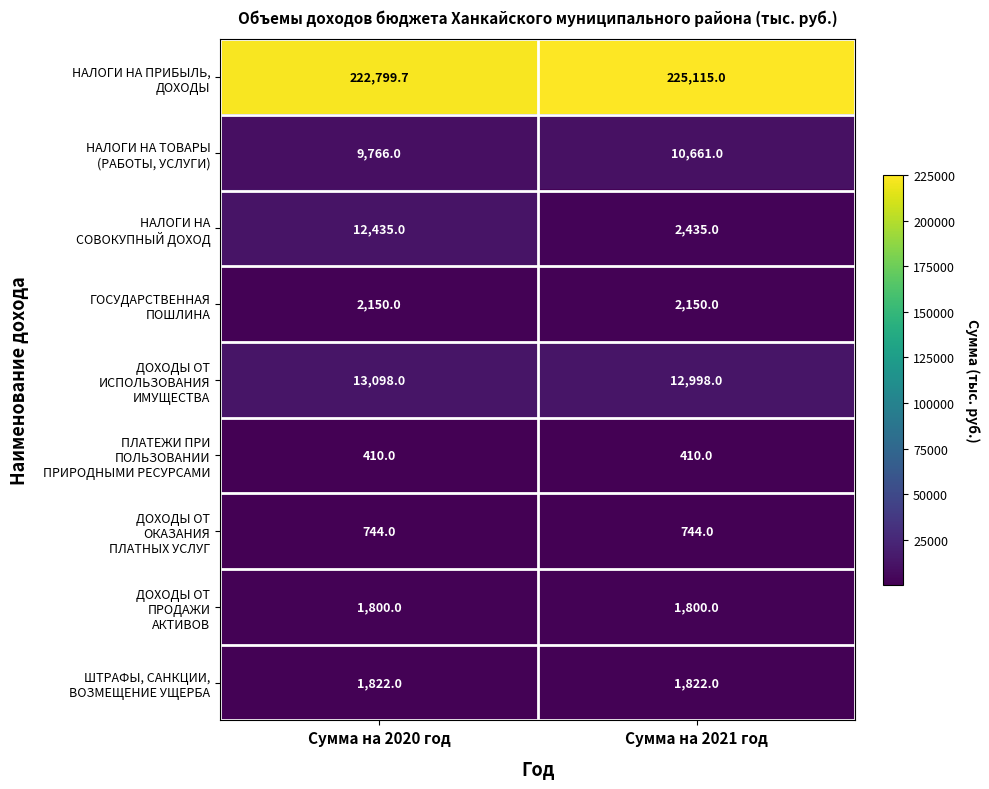

At which category is the sum across all series the highest?

Сумма на 2020 год